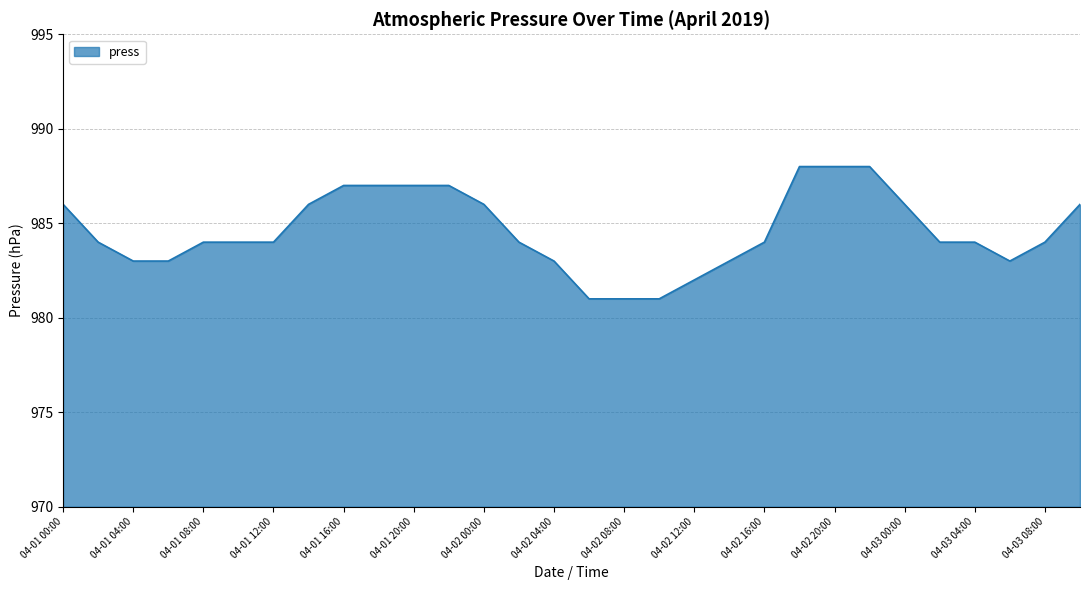

What is the difference between the maximum and minimum values?

7